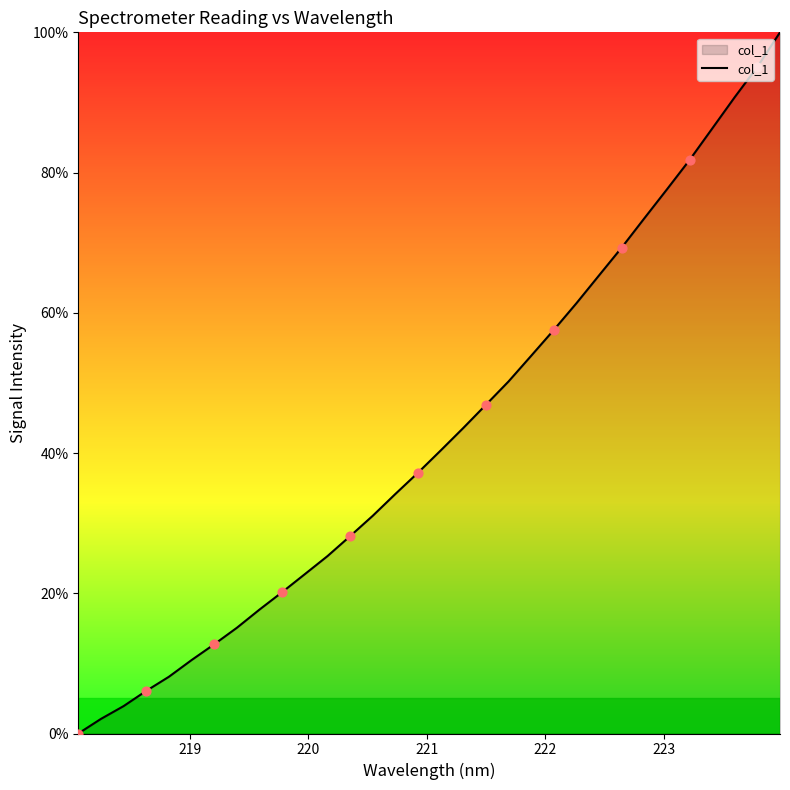

What is the maximum value shown in the chart?

100.0